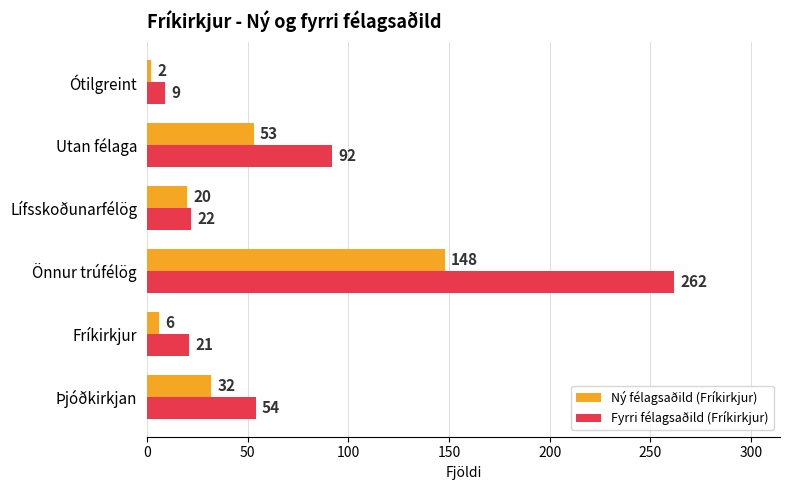

Which series has the widest spread of values?

Fyrri félagsaðild (Fríkirkjur)